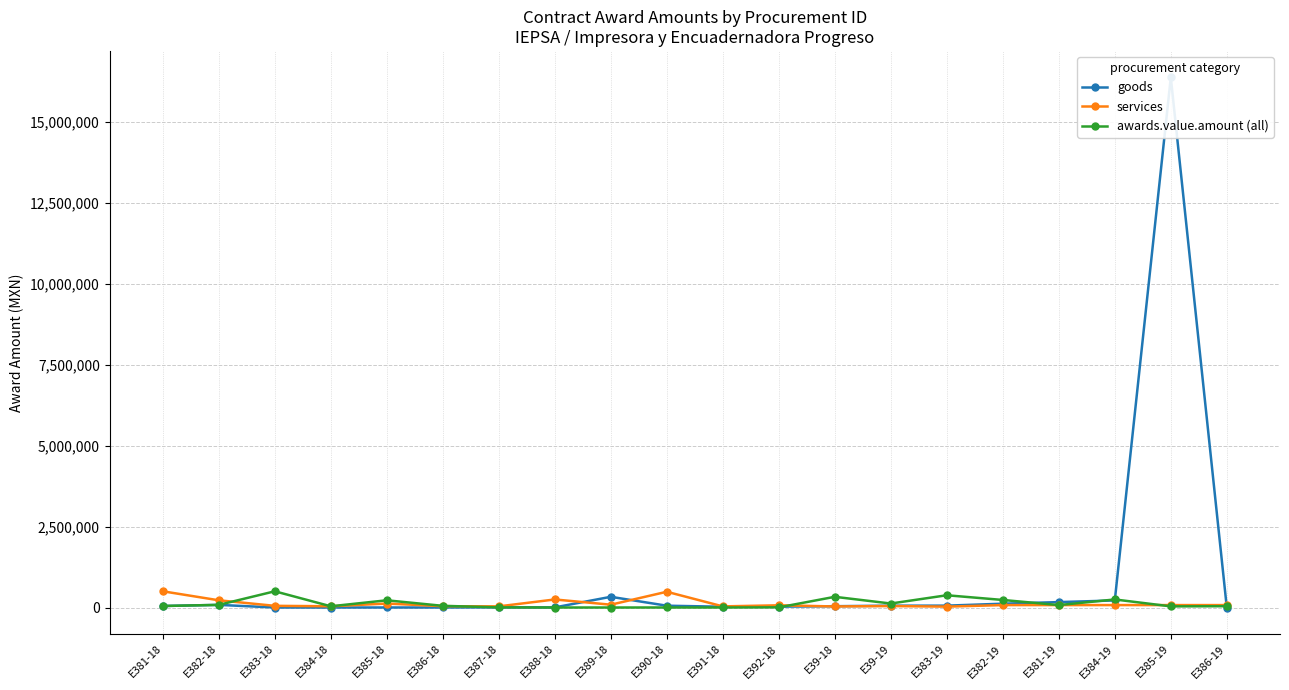

What is the label of the 16th point from the left?

E382-19